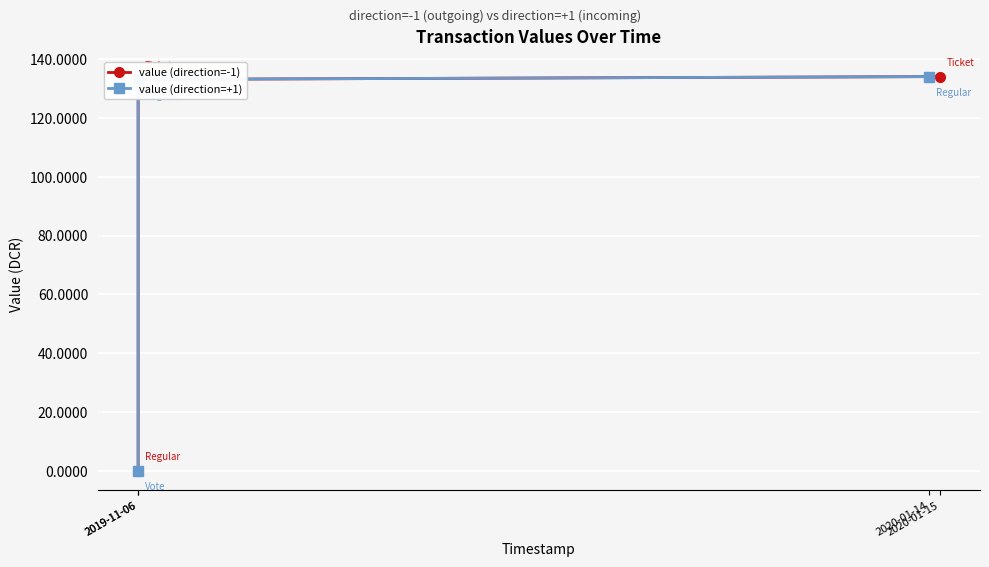

The value (direction=+1) series shows 32.7 at 2019-11-06. True or false?

False